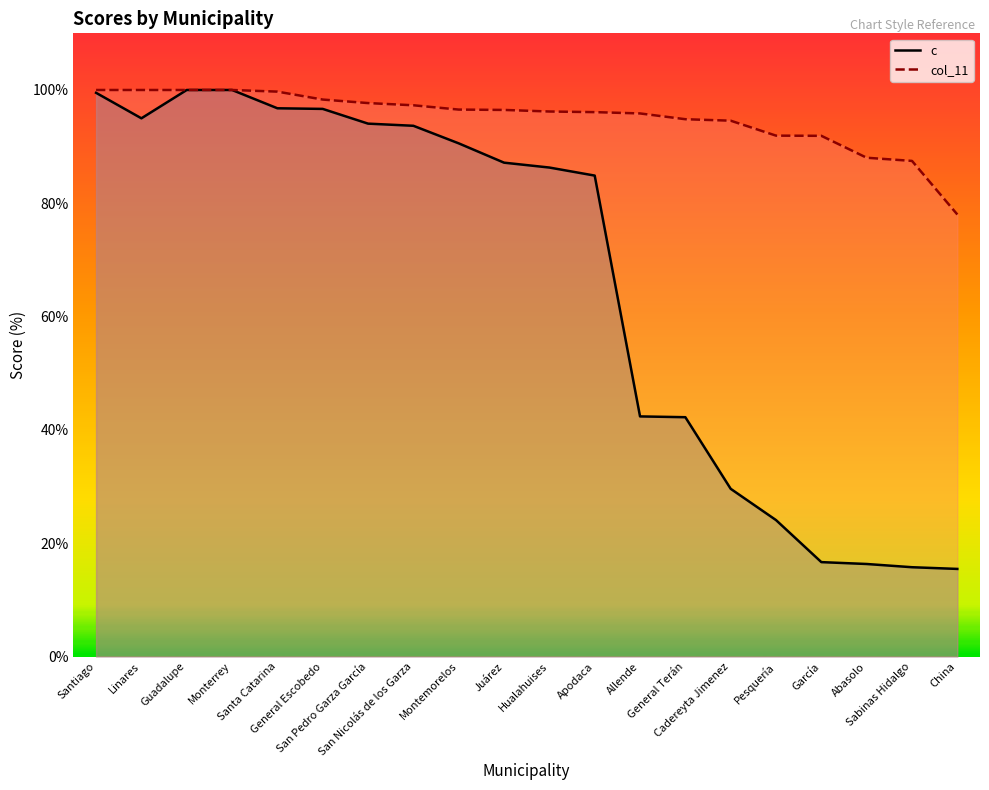

What is the sum of all col_11 values?

1901.0